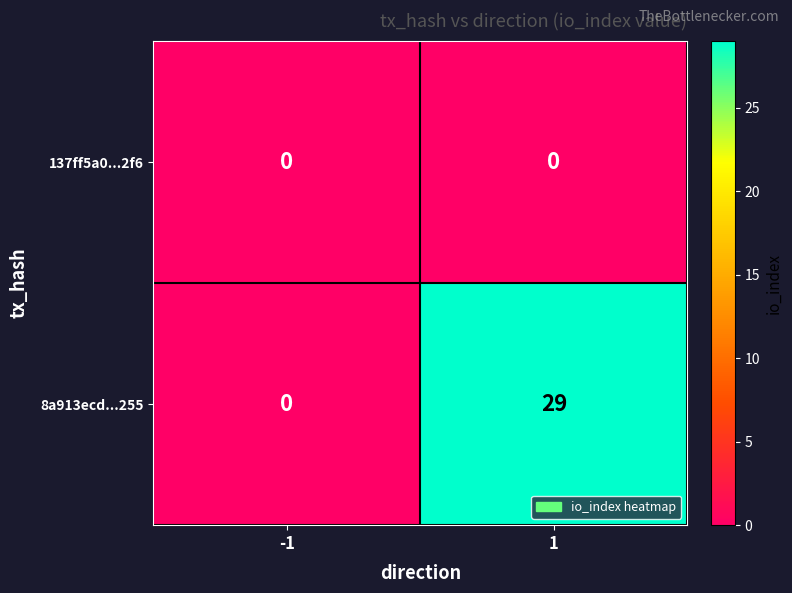

What is the difference between the maximum and minimum values in the 8a913ecd...255 series?

29